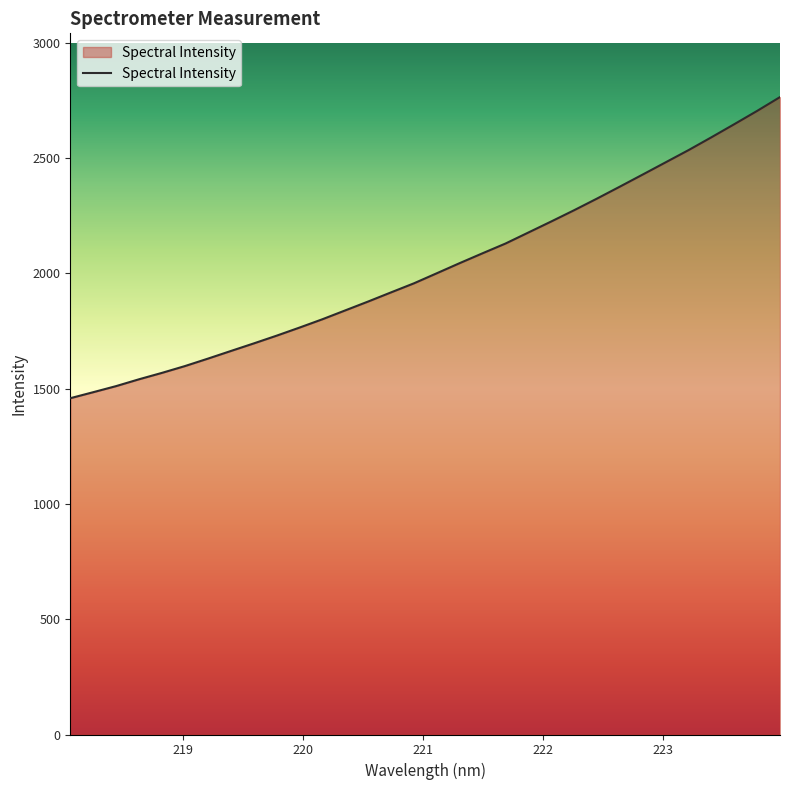

Count the number of data series in this chart.

1